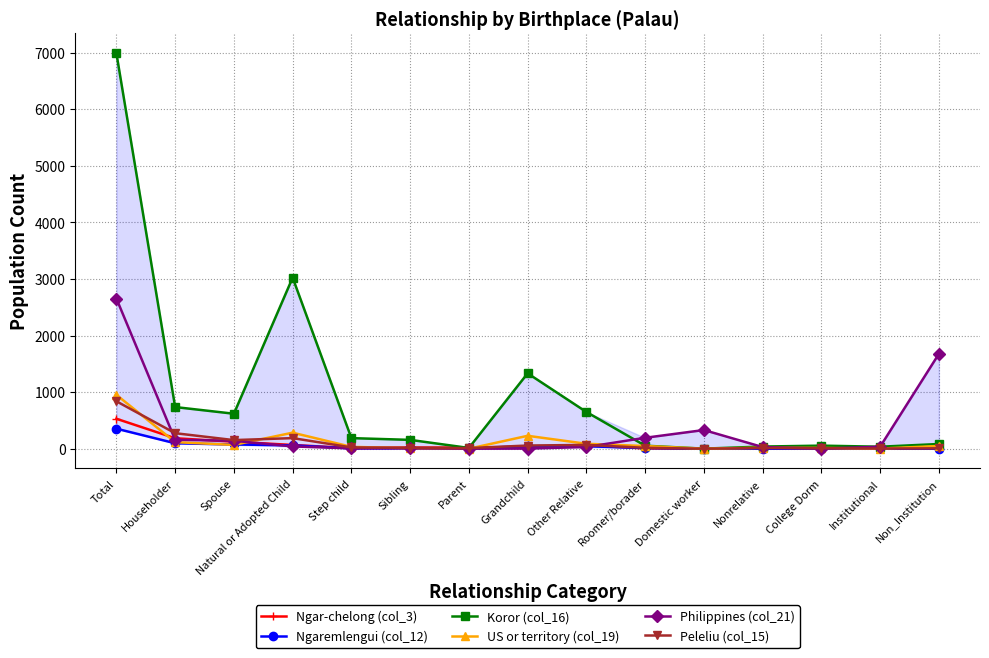

Which series has the largest total across all categories?

Koror (col_16)